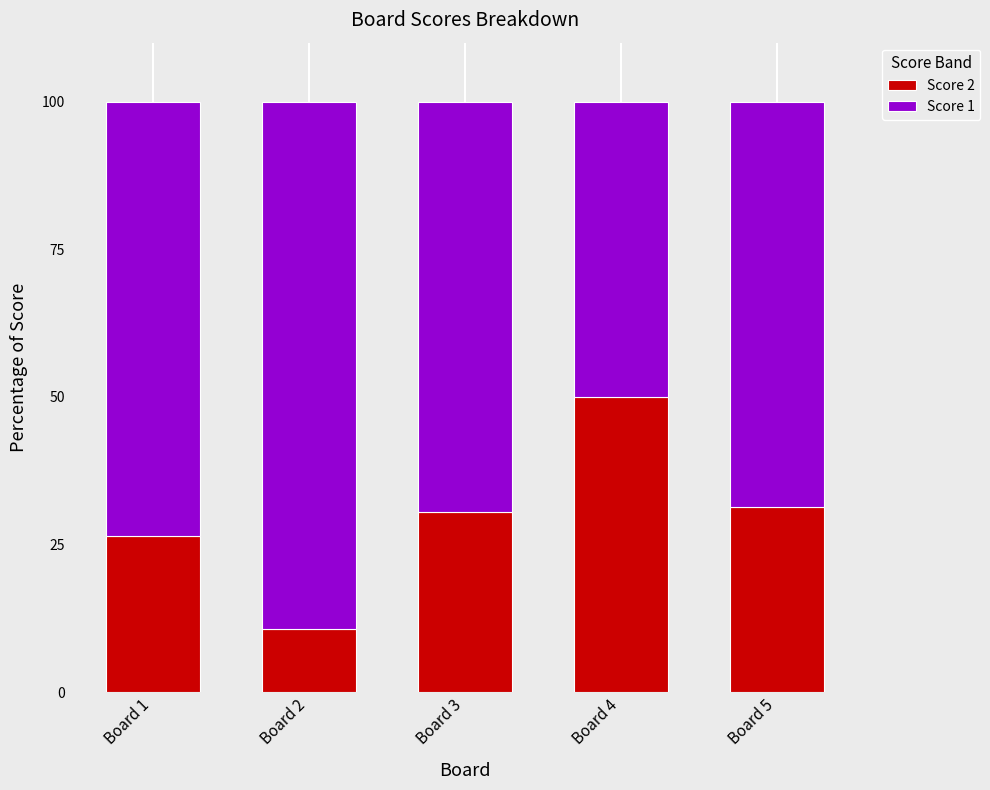

What is the total value across all series at Board 5?

100.0